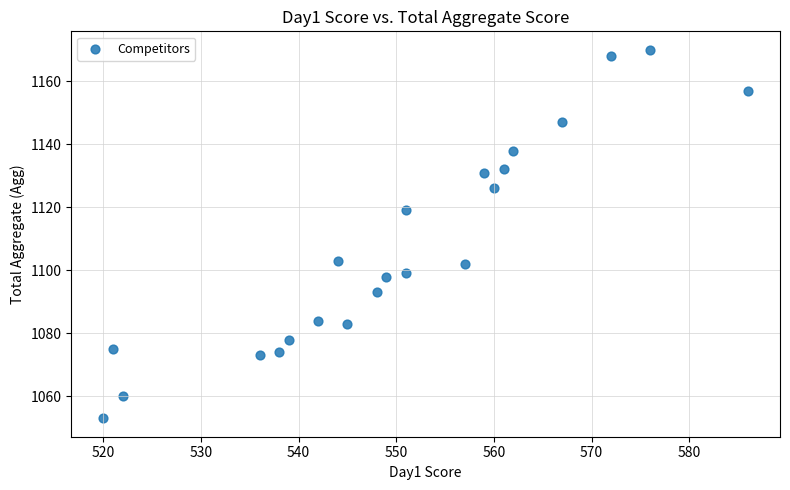

What is the range of Y values (max minus min)?

117